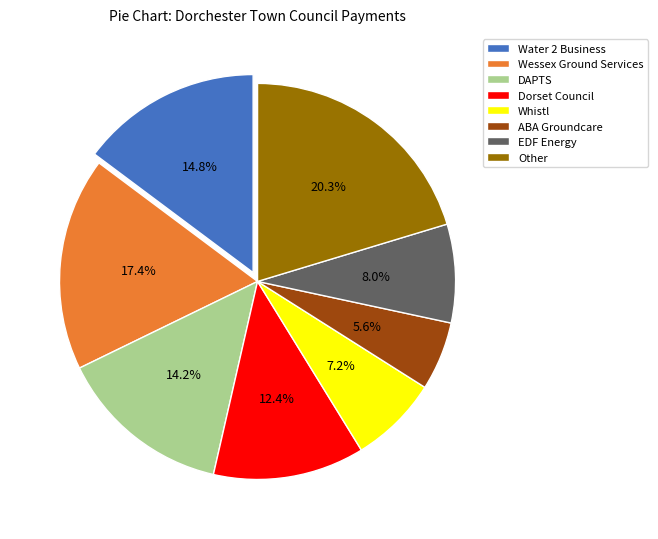

Does any single category account for the majority?

No